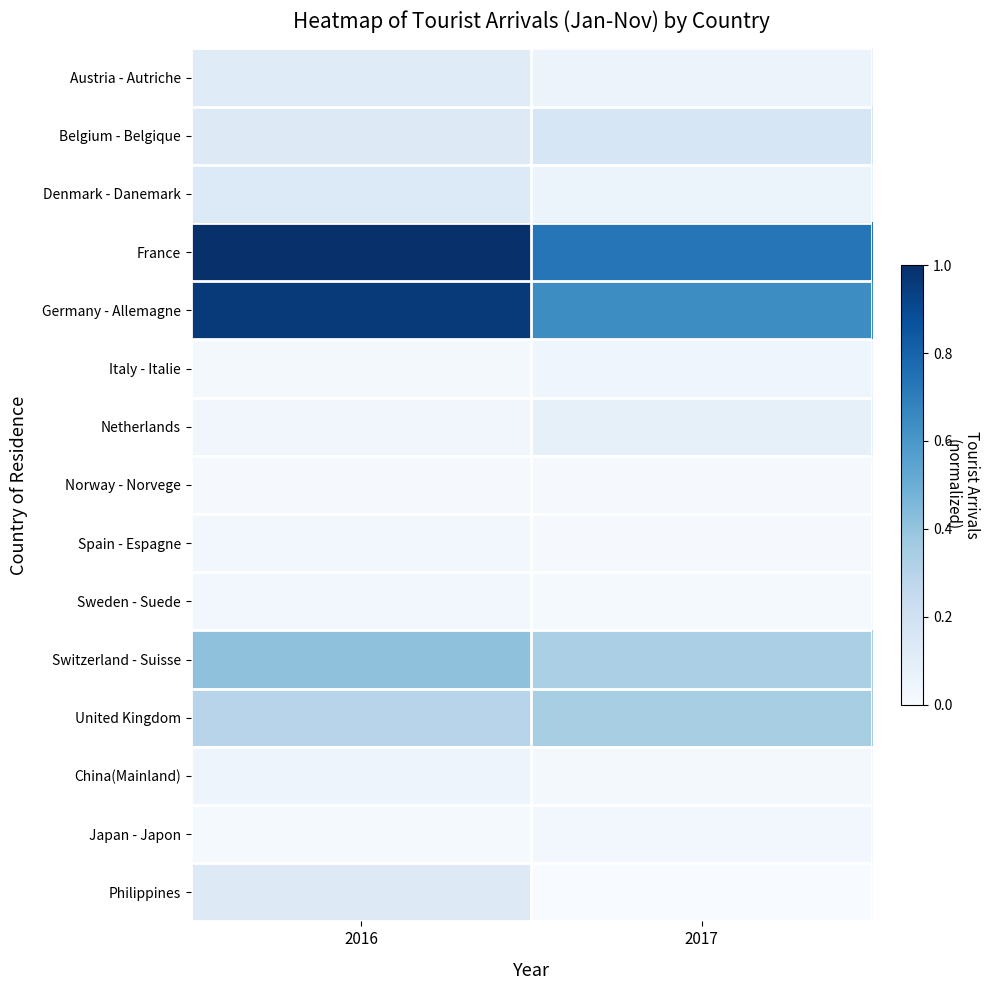

Which series has the largest total across all categories?

France